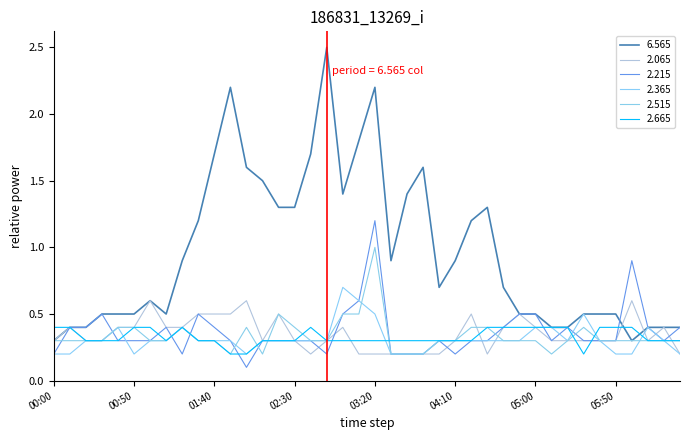

How many lines are shown in the chart?

6